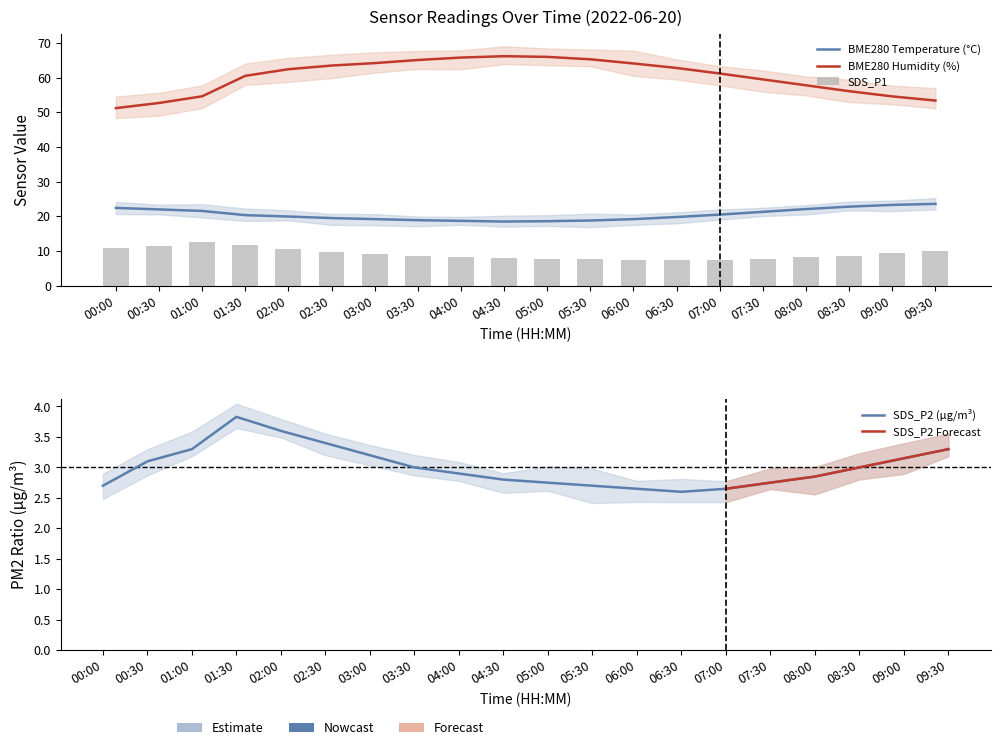

How many groups of bars are there?

20